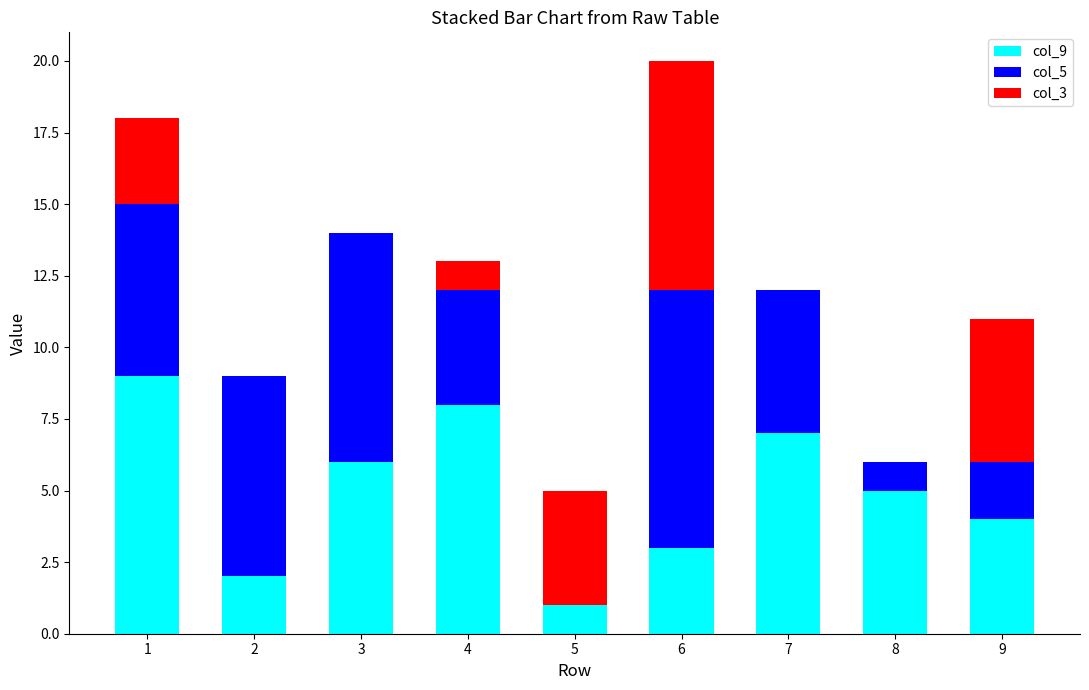

The value of col_9 at 6 is 1. True or false?

False